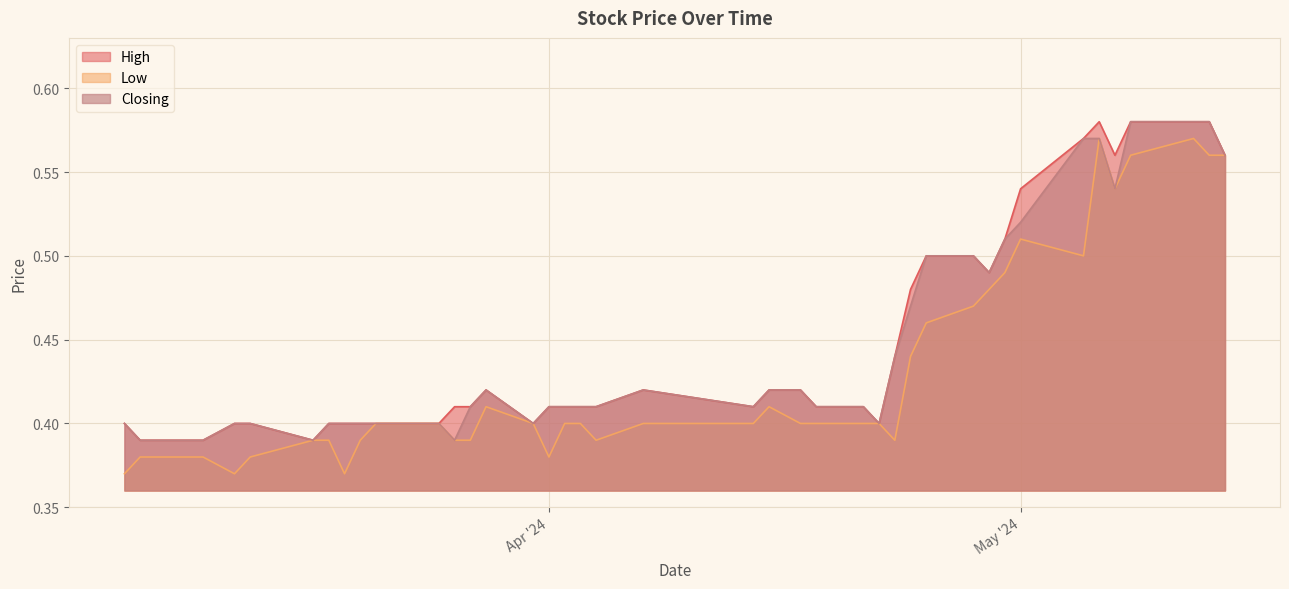

Is the value of Closing at 13/03/2024 greater than the value of High at 17/04/2024?

No